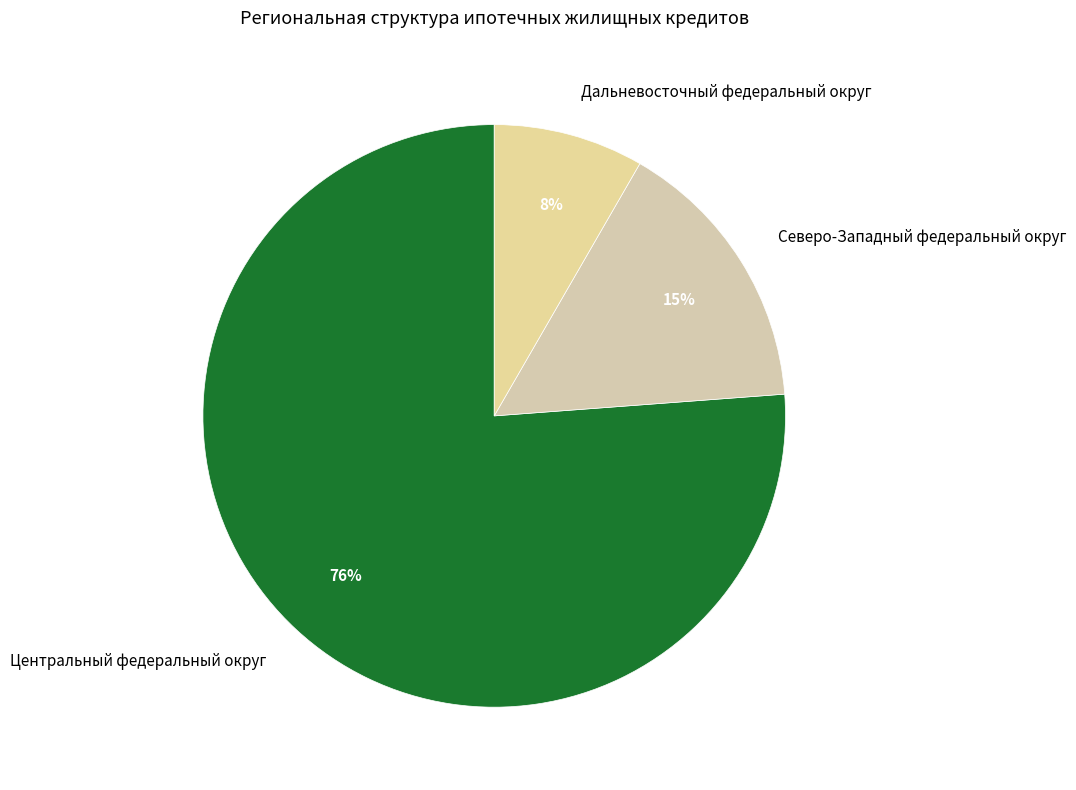

What is the smallest slice in the pie chart?

Дальневосточный федеральный округ